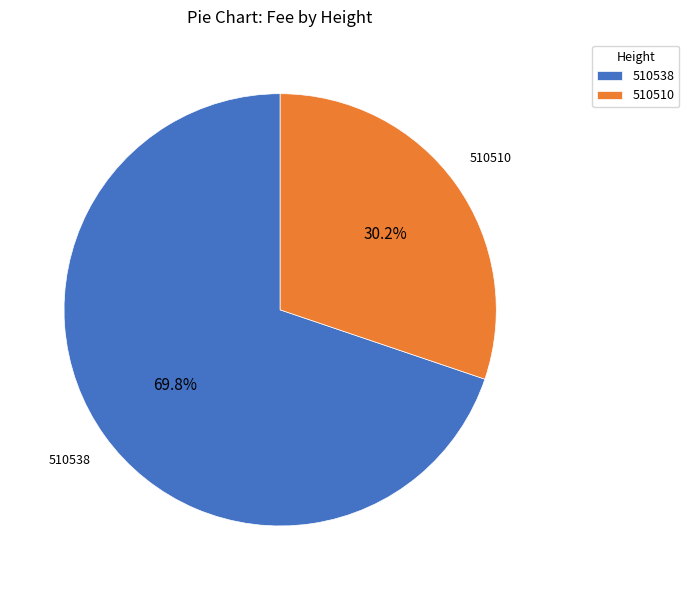

Does 510510 account for over 50% of the chart?

No